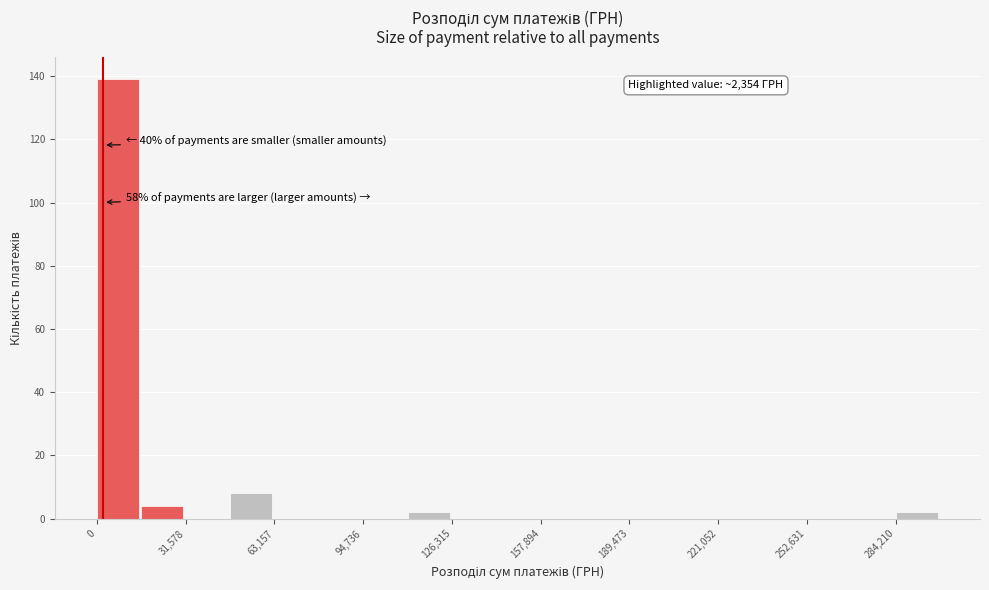

Read against the x-axis, roughly where is the centre of the tallest bar?

10000